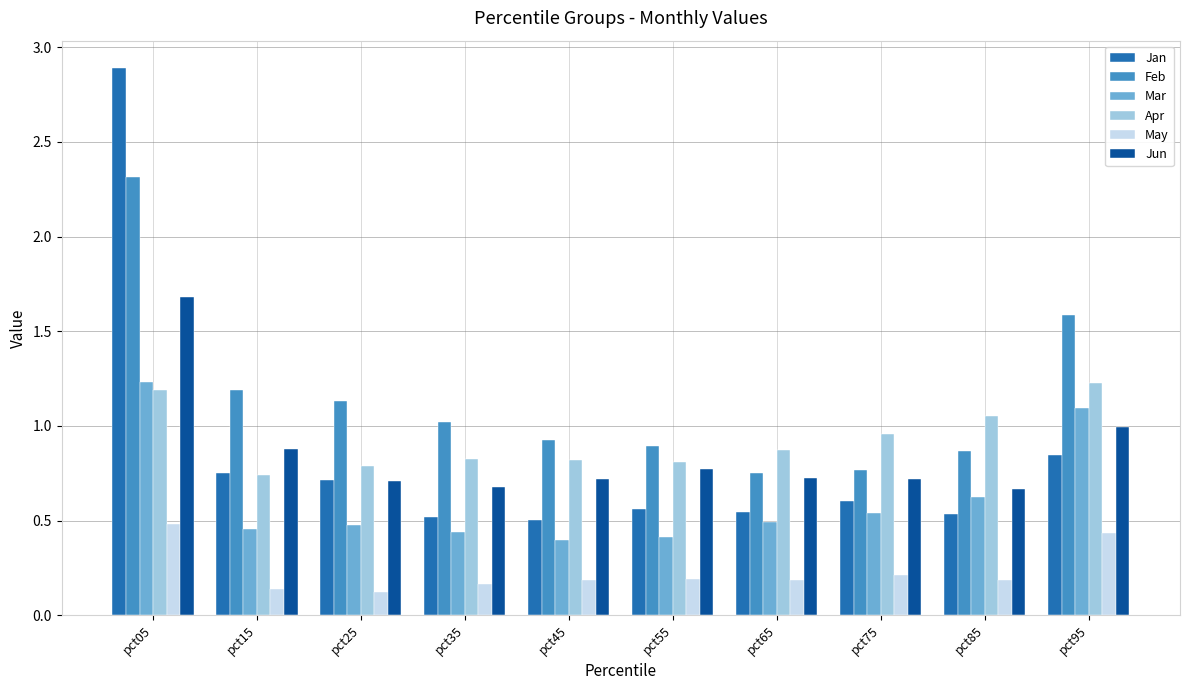

How many categories are shown in the chart?

10